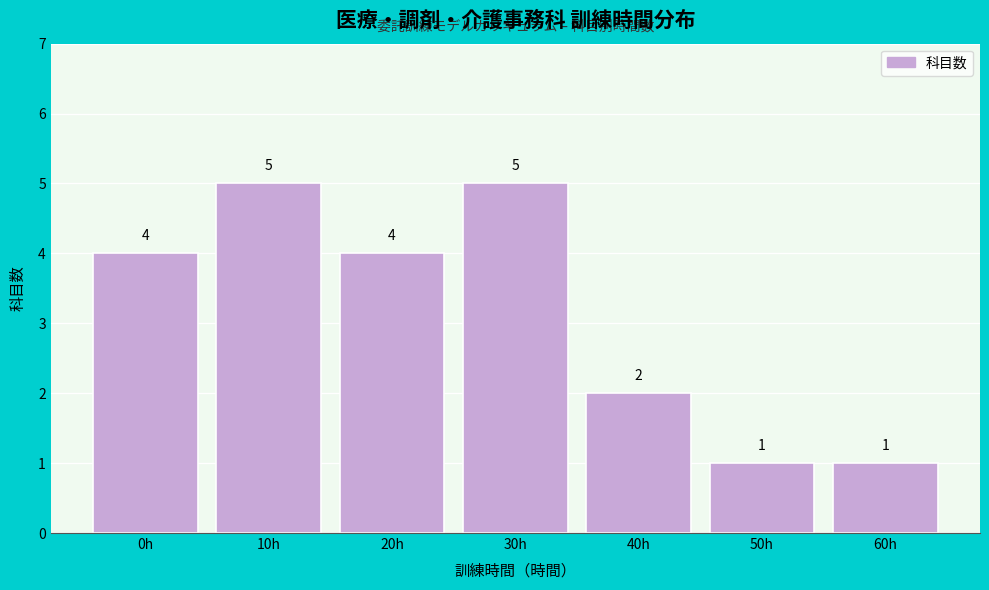

Reading left to right, what are all the values shown in this chart?

4	5	4	5	2	1	1